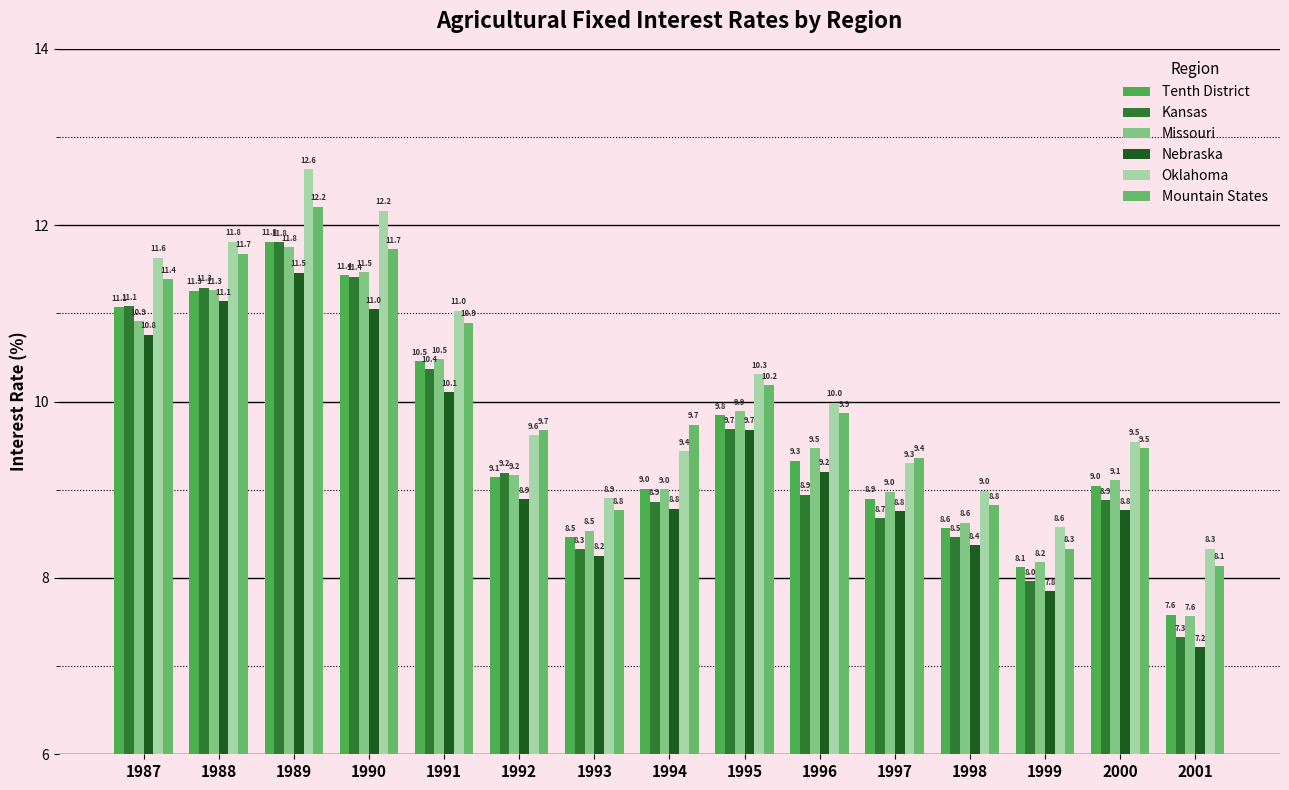

What are all the series names shown in the legend?

Tenth District, Kansas, Missouri, Nebraska, Oklahoma, Mountain States